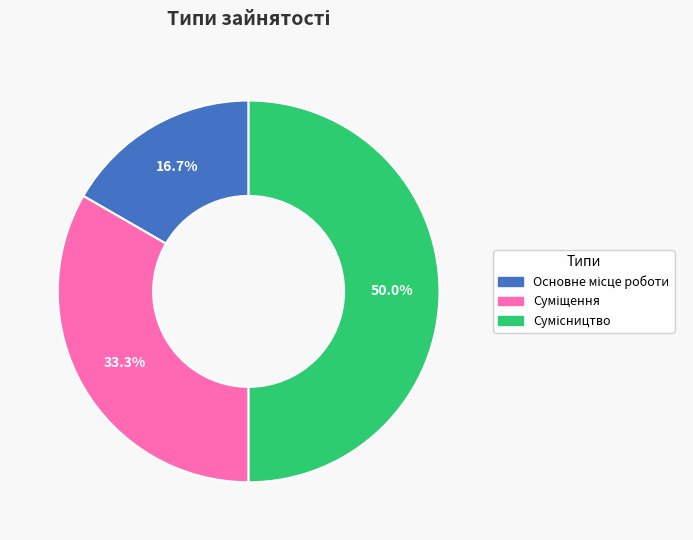

Count the number of slices in the pie.

3